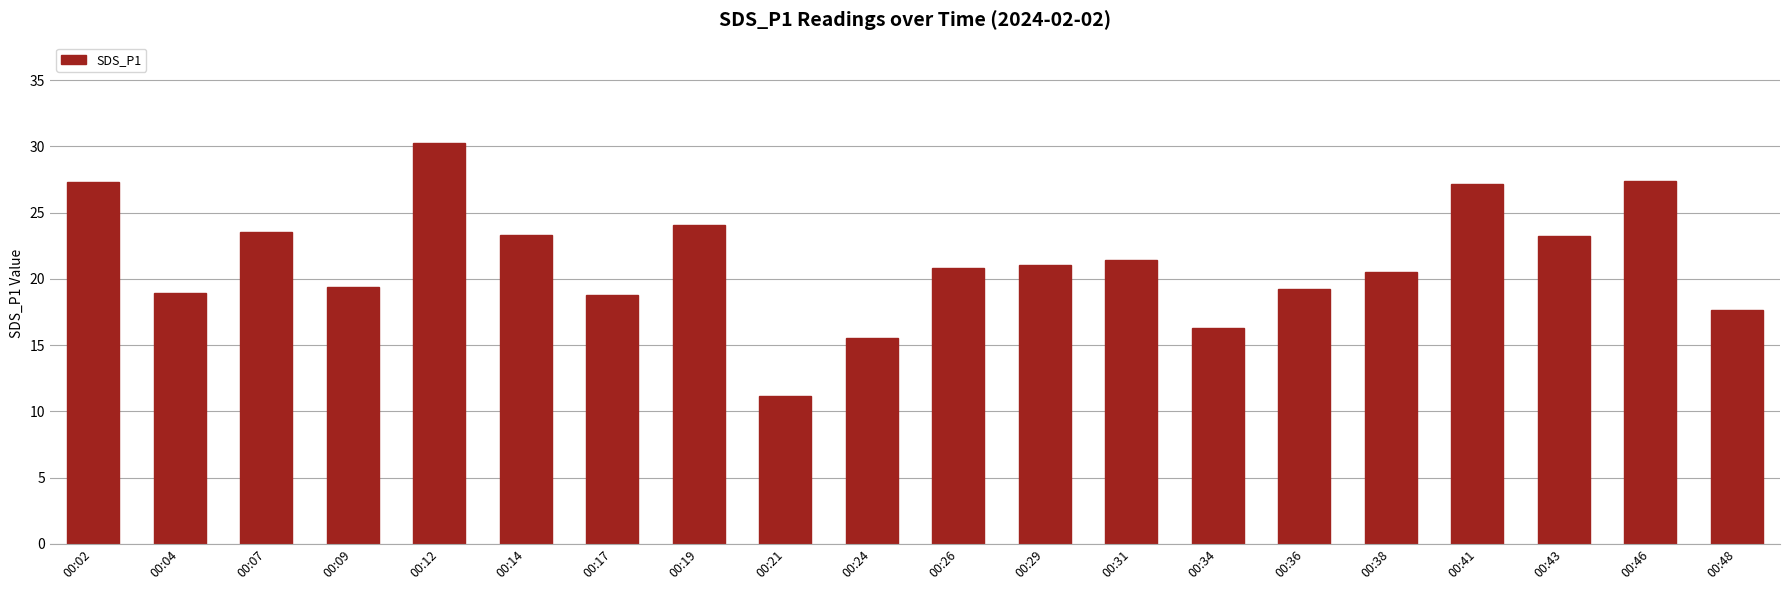

Approximately how many times larger is the value at 00:17 compared to 00:12?

0.6